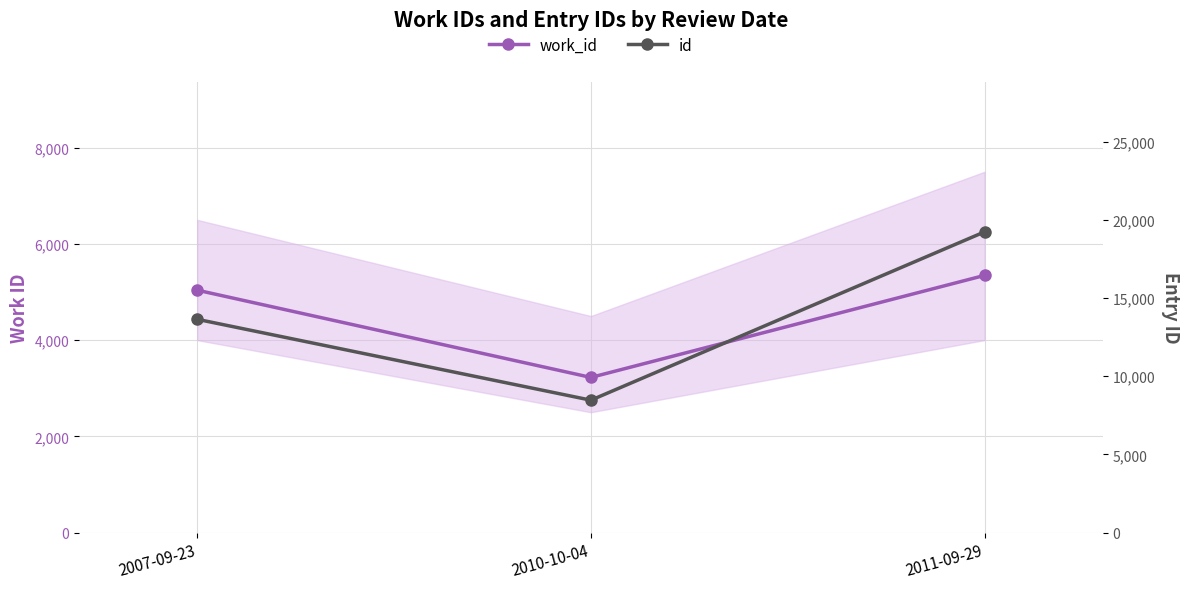

Reading right to left, transcribe all the data shown in this chart.

work_id: 5345	3224	5038
id: 19239	8468	13644